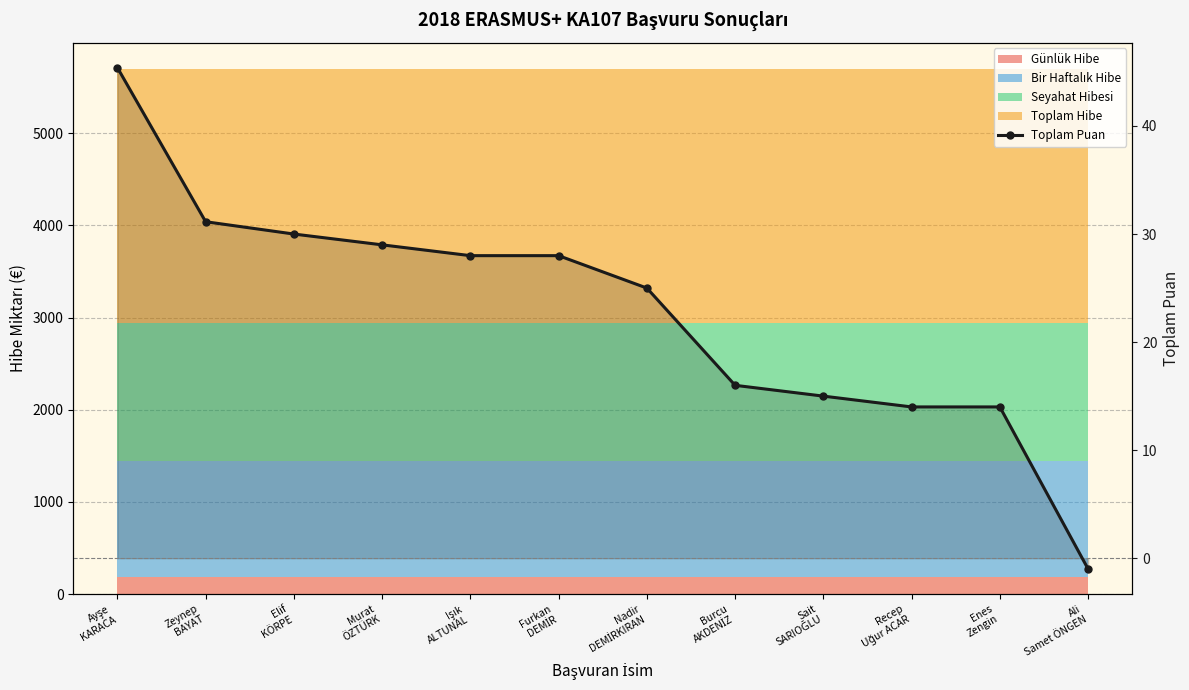

List the labels in order of value, smallest first.

Ali
Samet ÖNGEN, Recep
Uğur ACAR, Enes
Zengin, Sait
SARIOĞLU, Burcu
AKDENİZ, Nadir
DEMİRKIRAN, Işık
ALTUNAL, Furkan
DEMİR, Murat
ÖZTÜRK, Elif
KÖRPE, Zeynep
BAYAT, Ayşe
KARACA